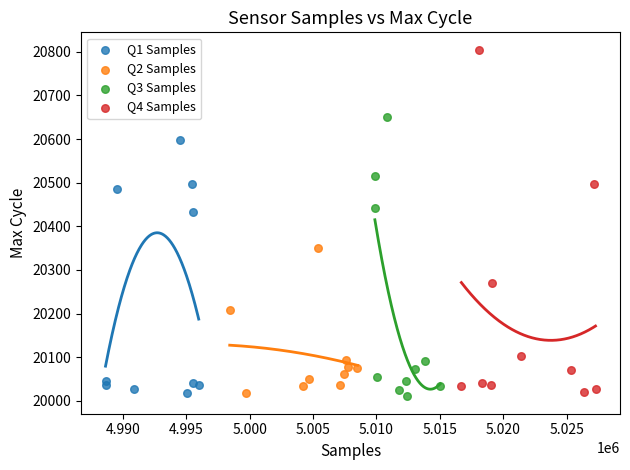

Which series contains the highest Y value?

Q4 Samples